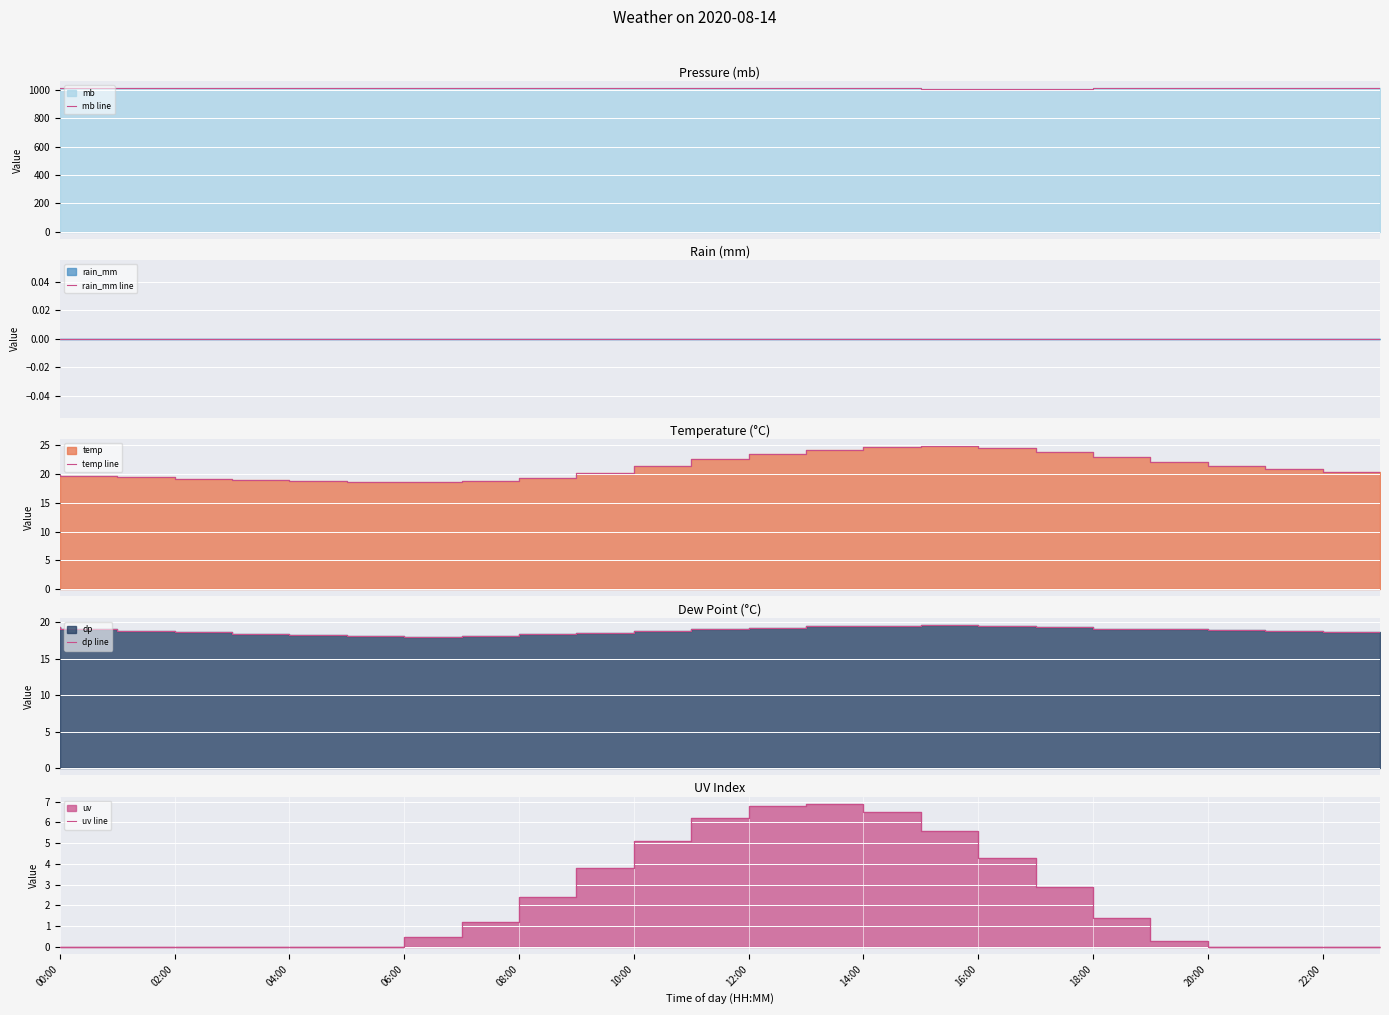

Count the number of categories in the chart.

24